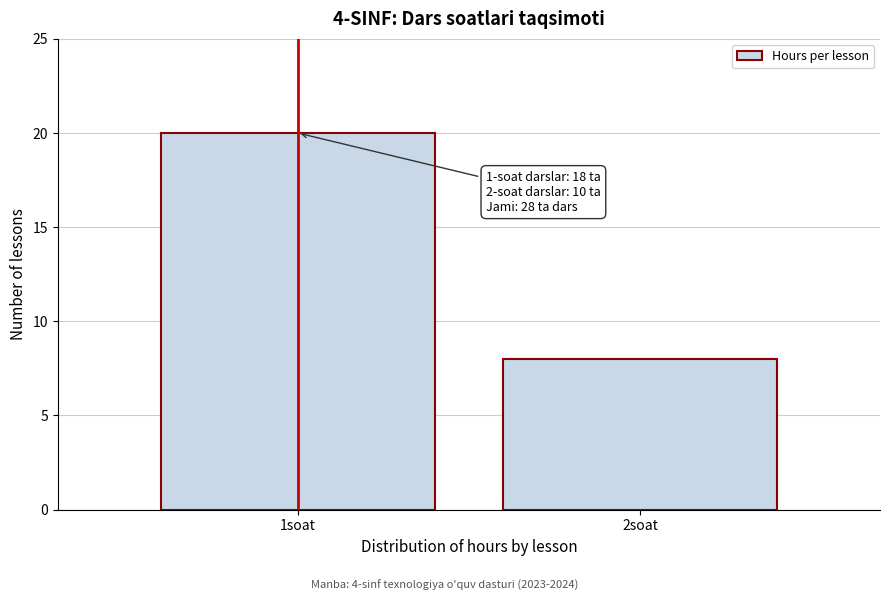

Reading right to left, what are all the values shown in this chart?

8	20